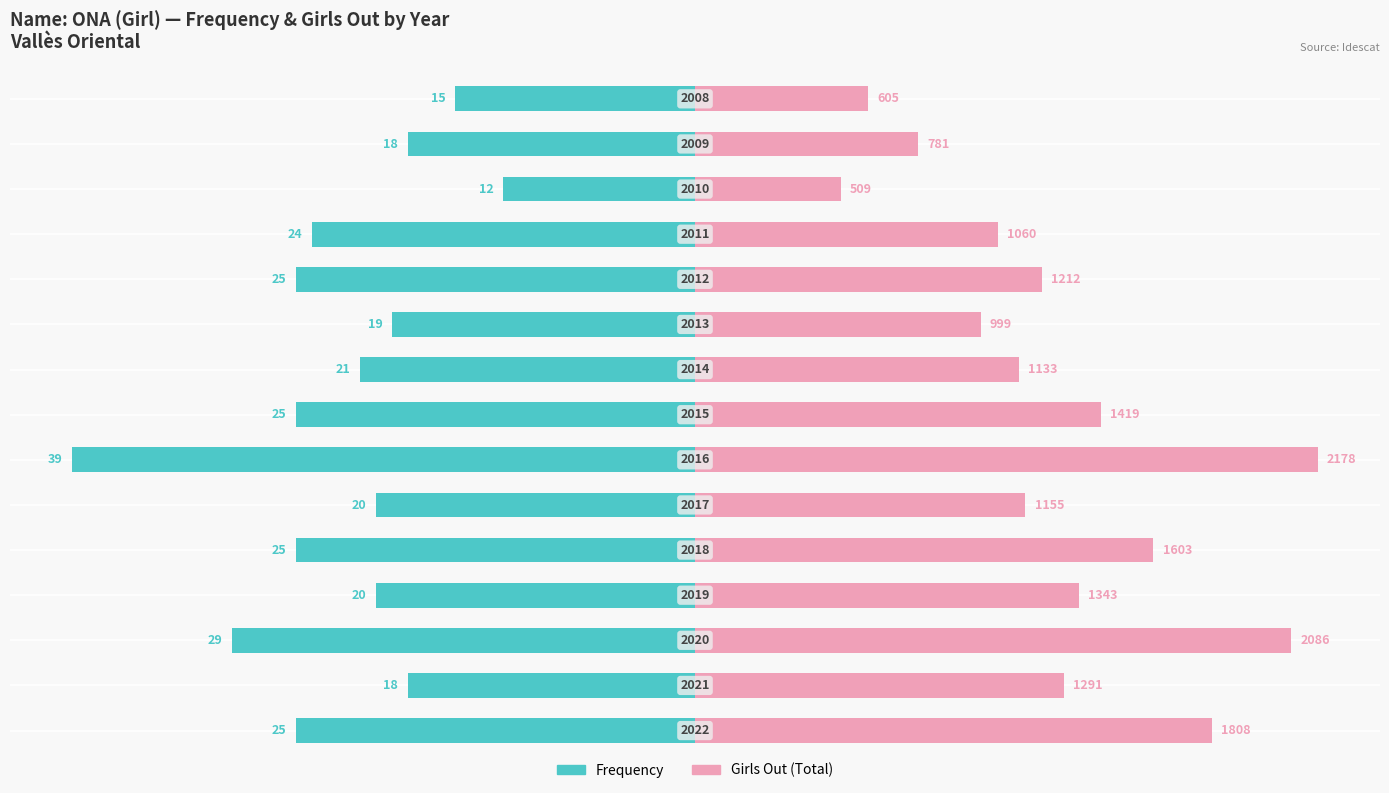

Reading left to right, extract all data points from this chart.

Frequency: 0=-64.1	1=-46.2	2=-74.4	3=-51.3	4=-64.1	5=-51.3	6=-100.0	7=-64.1	8=-53.8	9=-48.7	10=-64.1	11=-61.5	12=-30.8	13=-46.2	14=-38.5
Girls Out (Total): 0=83.0	1=59.3	2=95.8	3=61.7	4=73.6	5=53.0	6=100.0	7=65.2	8=52.0	9=45.9	10=55.6	11=48.7	12=23.4	13=35.9	14=27.8